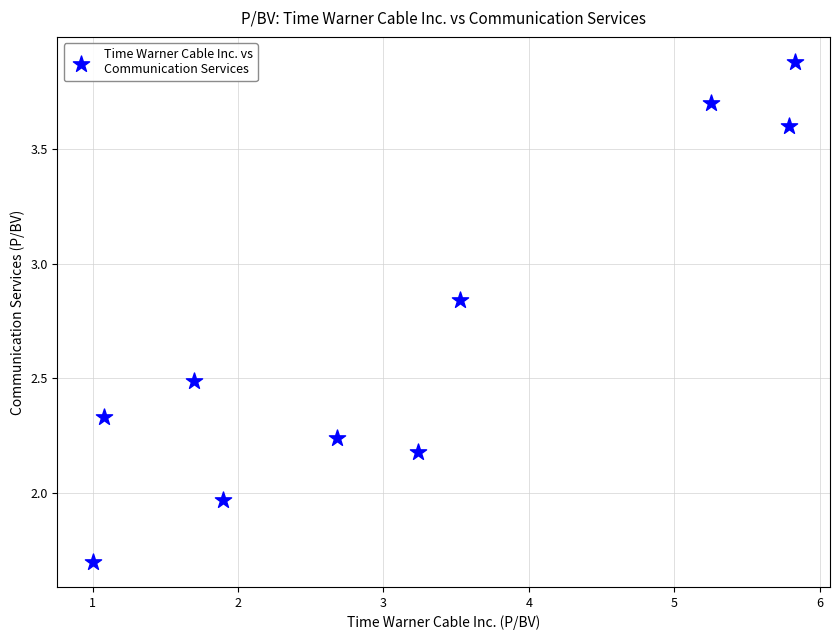

What is the average Y value?

2.7